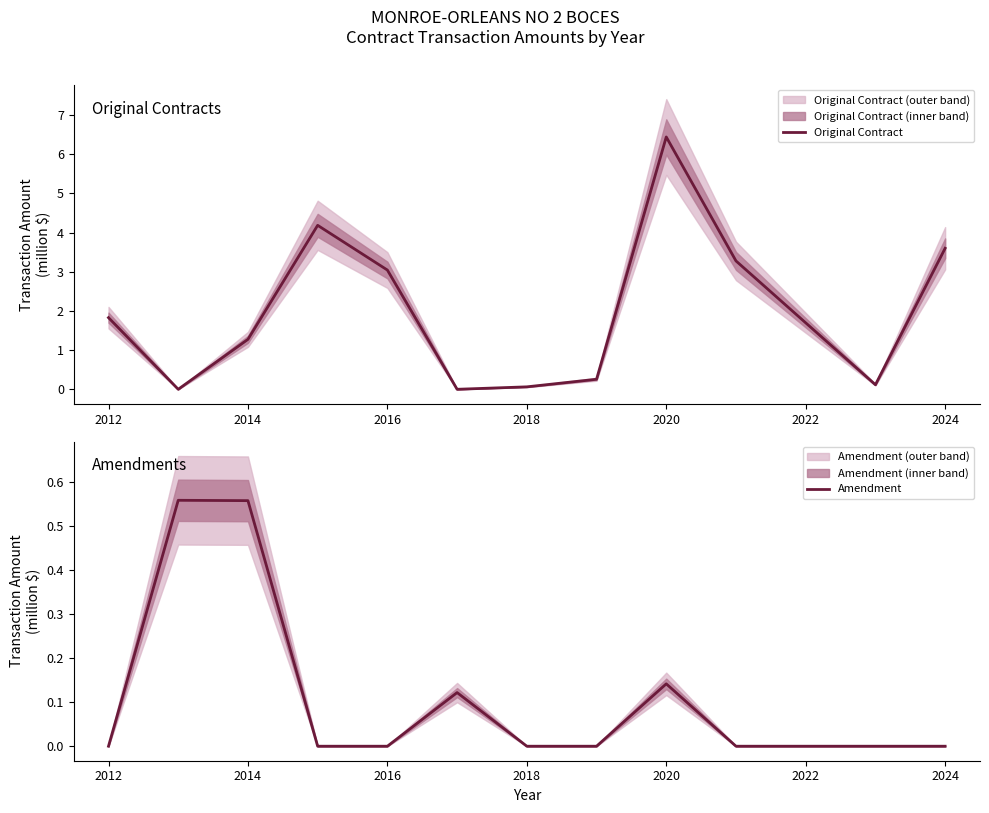

Is it true that Original Contract equals 3.0 at 2016?

True